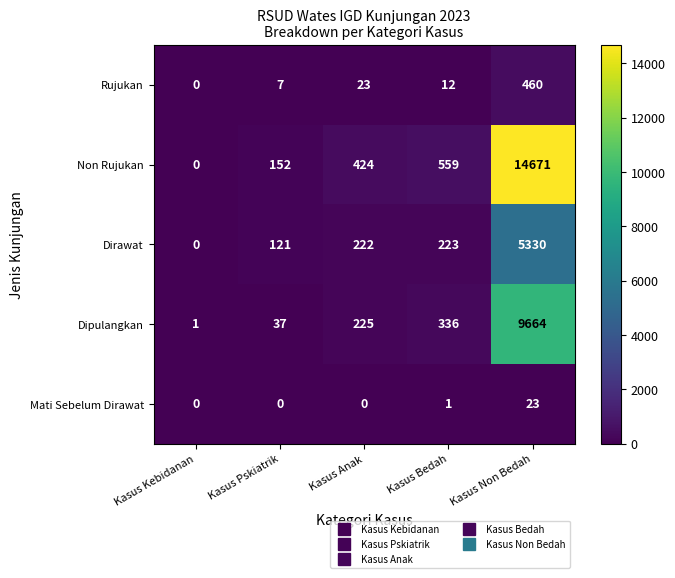

Is it true that Non Rujukan equals 14671 at Kasus Non Bedah?

True